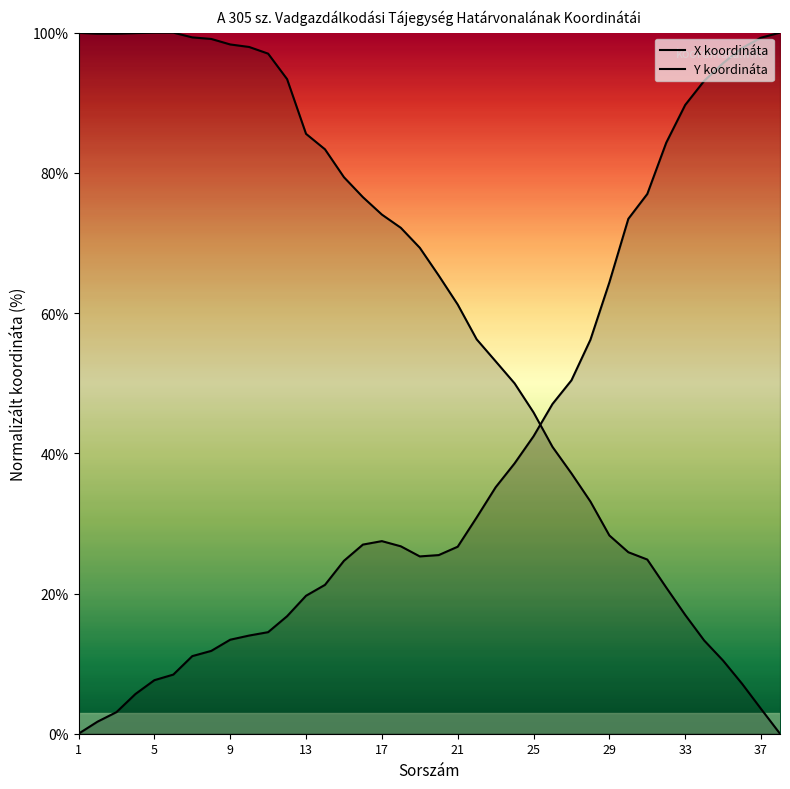

Which series ends up on top after the final intersection of Y koordináta and X koordináta?

X koordináta